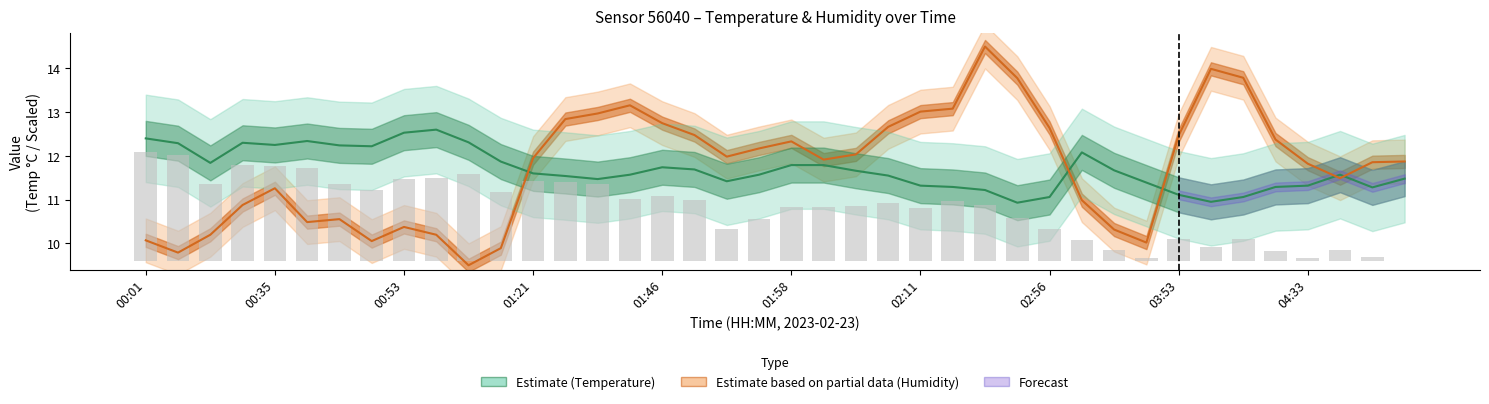

Is it true that temperature equals 11.3 at 05:00?

True